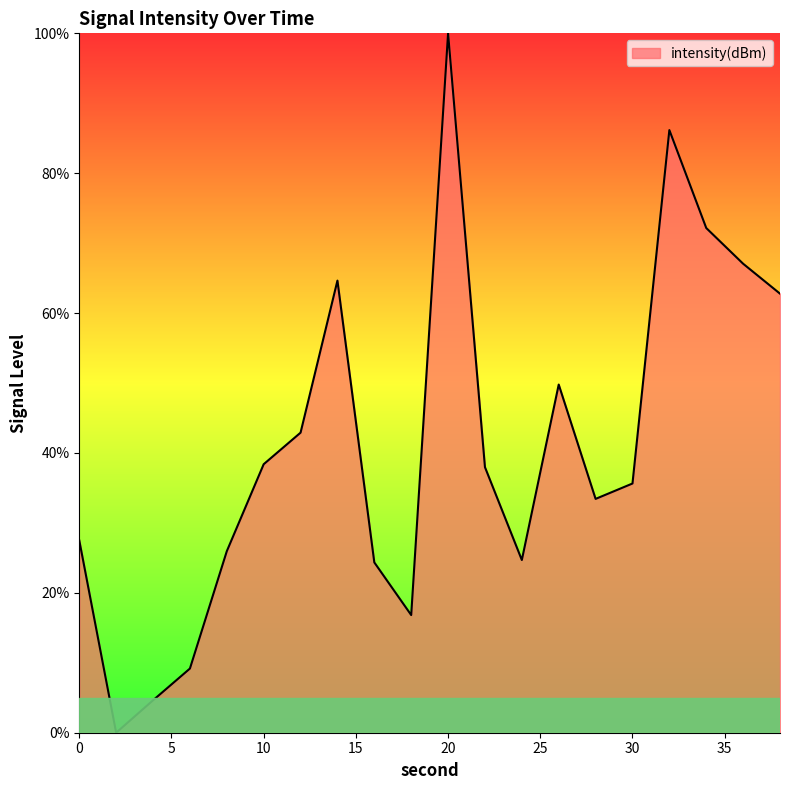

What is the difference between the maximum and minimum values?

100.0